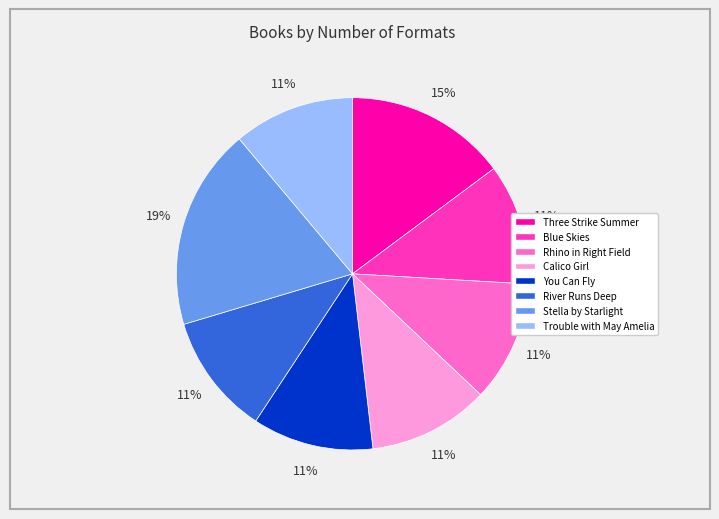

What is the ratio of the value at Calico Girl to the value at Blue Skies?

1.0